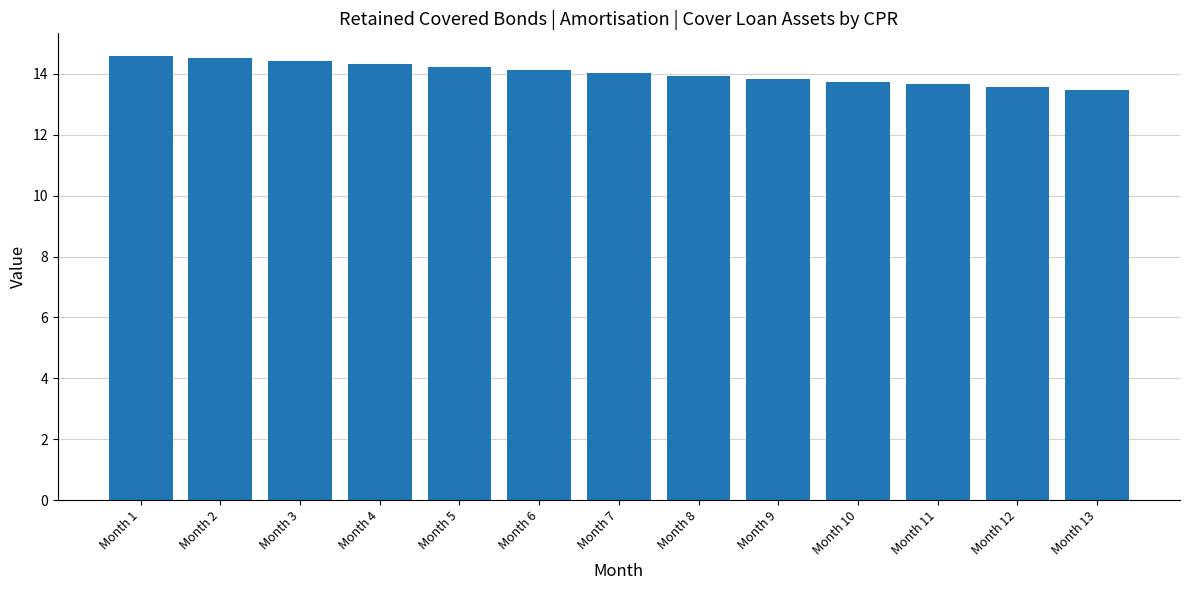

What is the difference between the maximum and second lowest values?

1.0